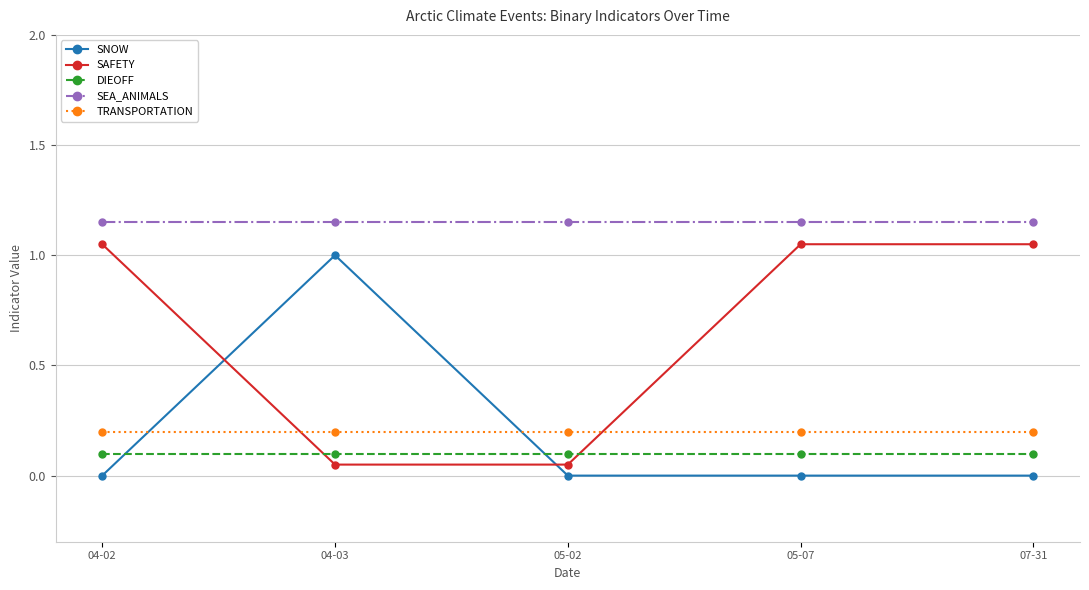

True or false: SNOW and SAFETY cross at least once.

True